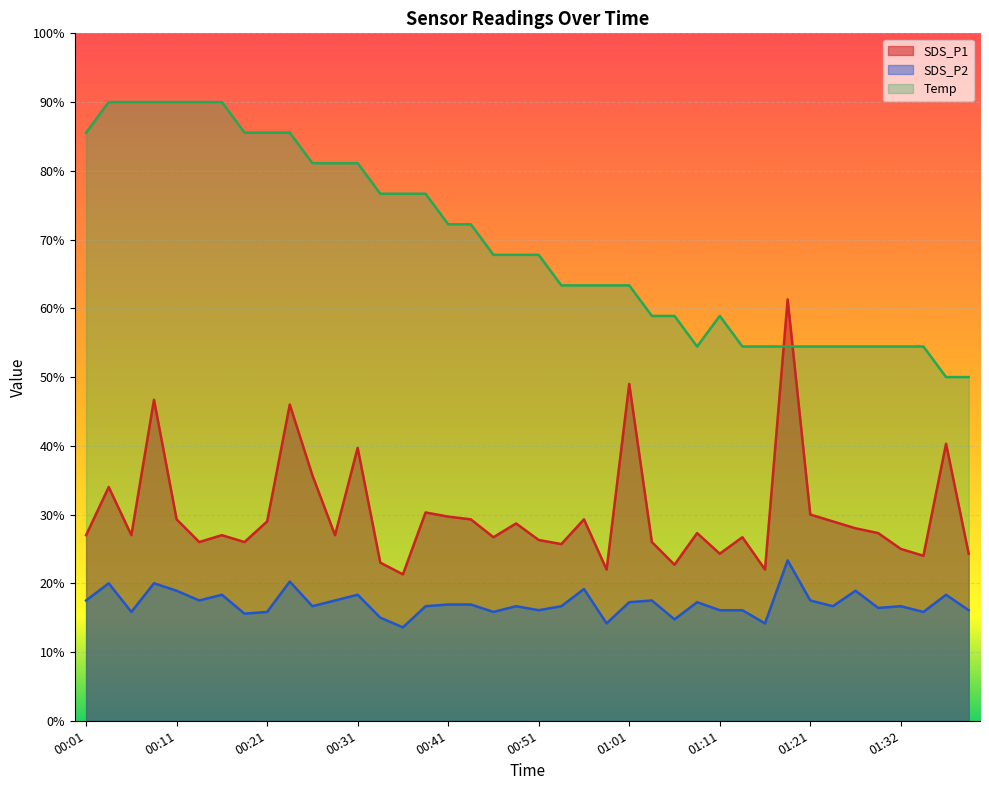

Which series has the largest total across all categories?

Temp